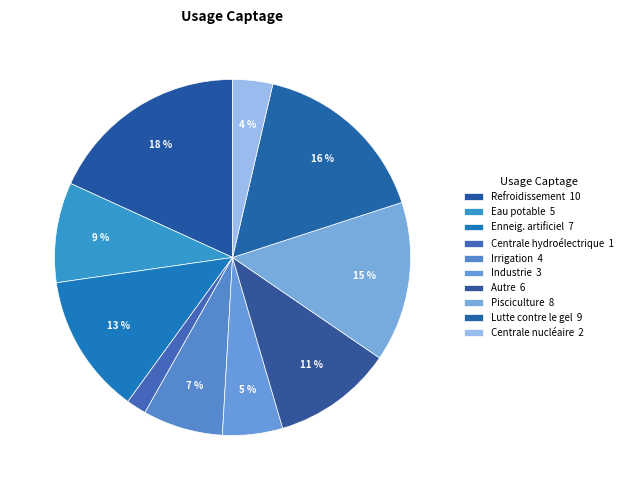

Is Eau potable the majority of the pie?

No